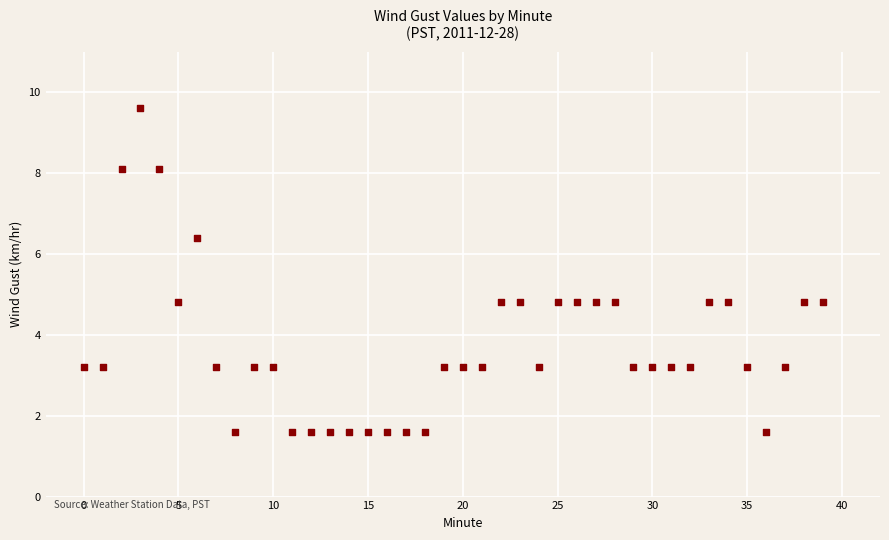

What is the range of Y values (max minus min)?

8.0